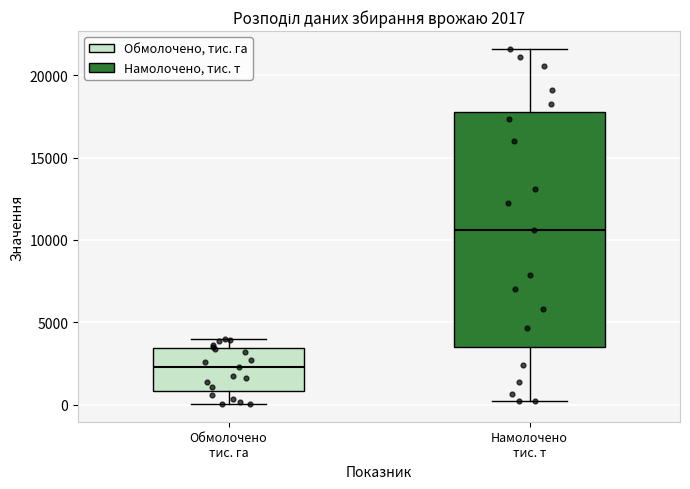

Which box has the highest median line?

Намолочено тис. т